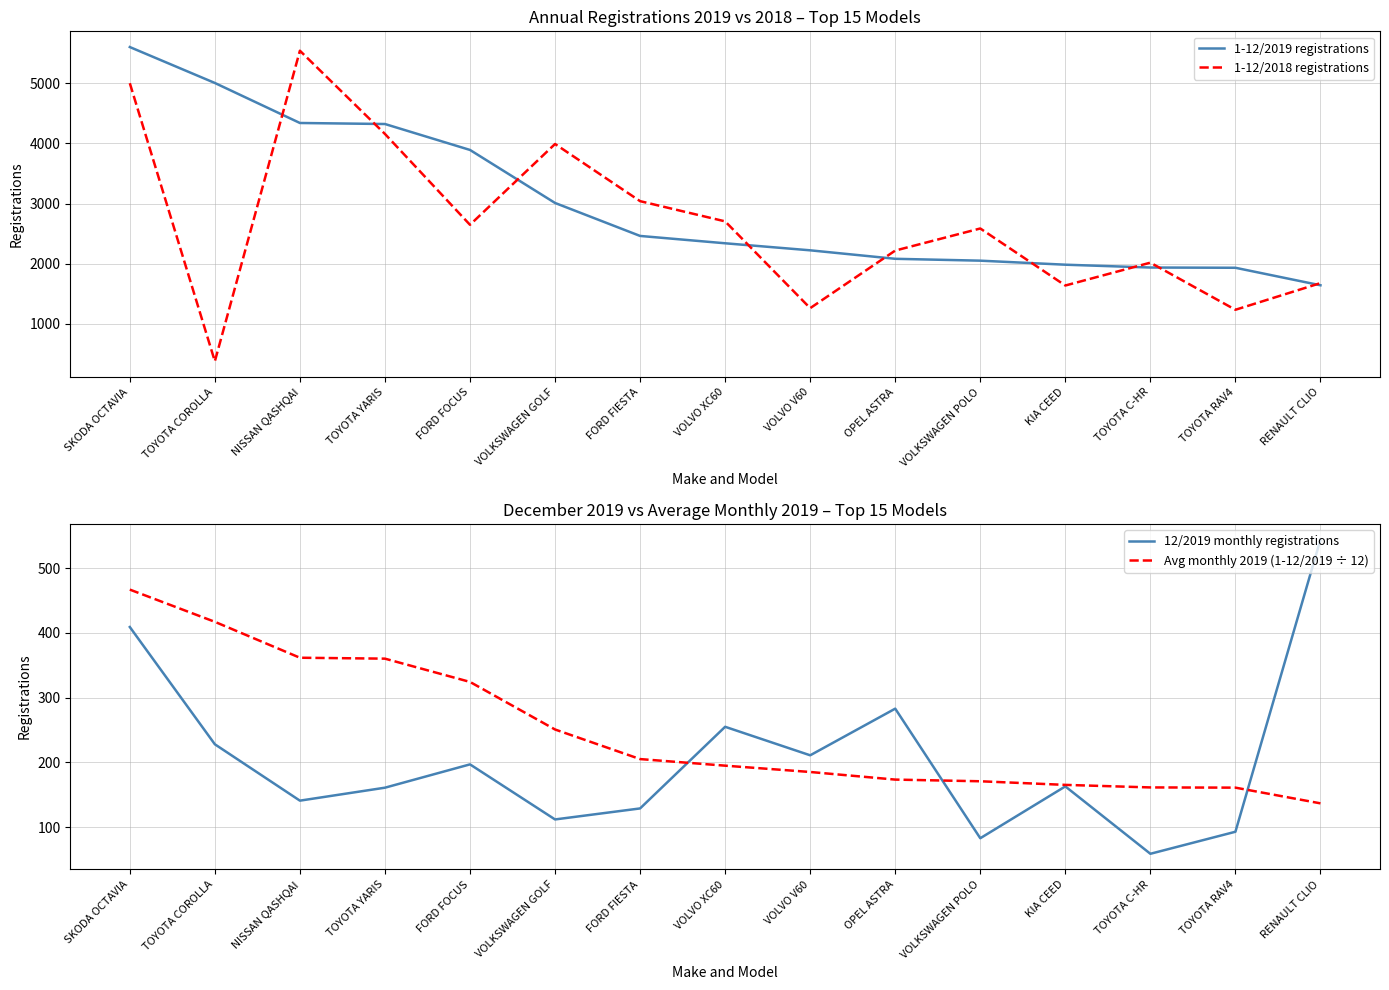

What is the average value of the 1-12/2018 registrations series?

2673